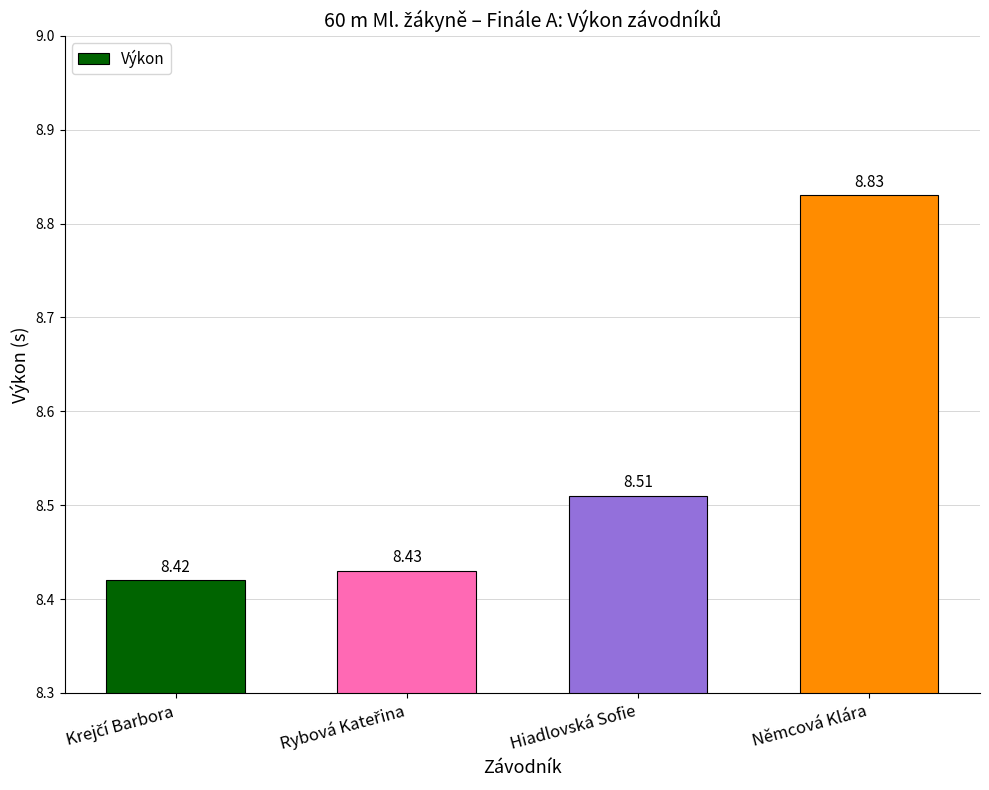

Reading right to left, what are all the values shown in this chart?

8.8	8.5	8.4	8.4